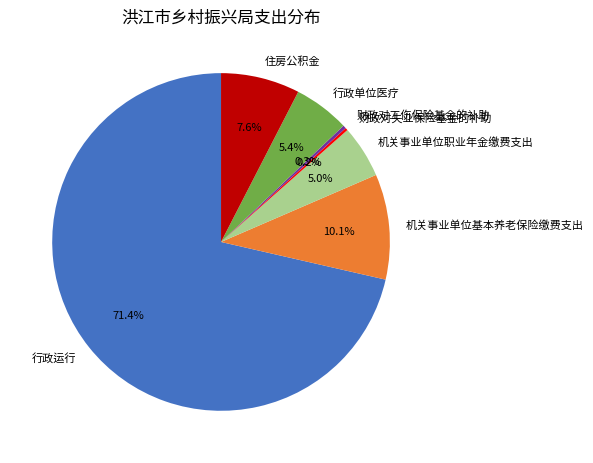

Is it true that 行政单位医疗 is 15% of the pie?

False